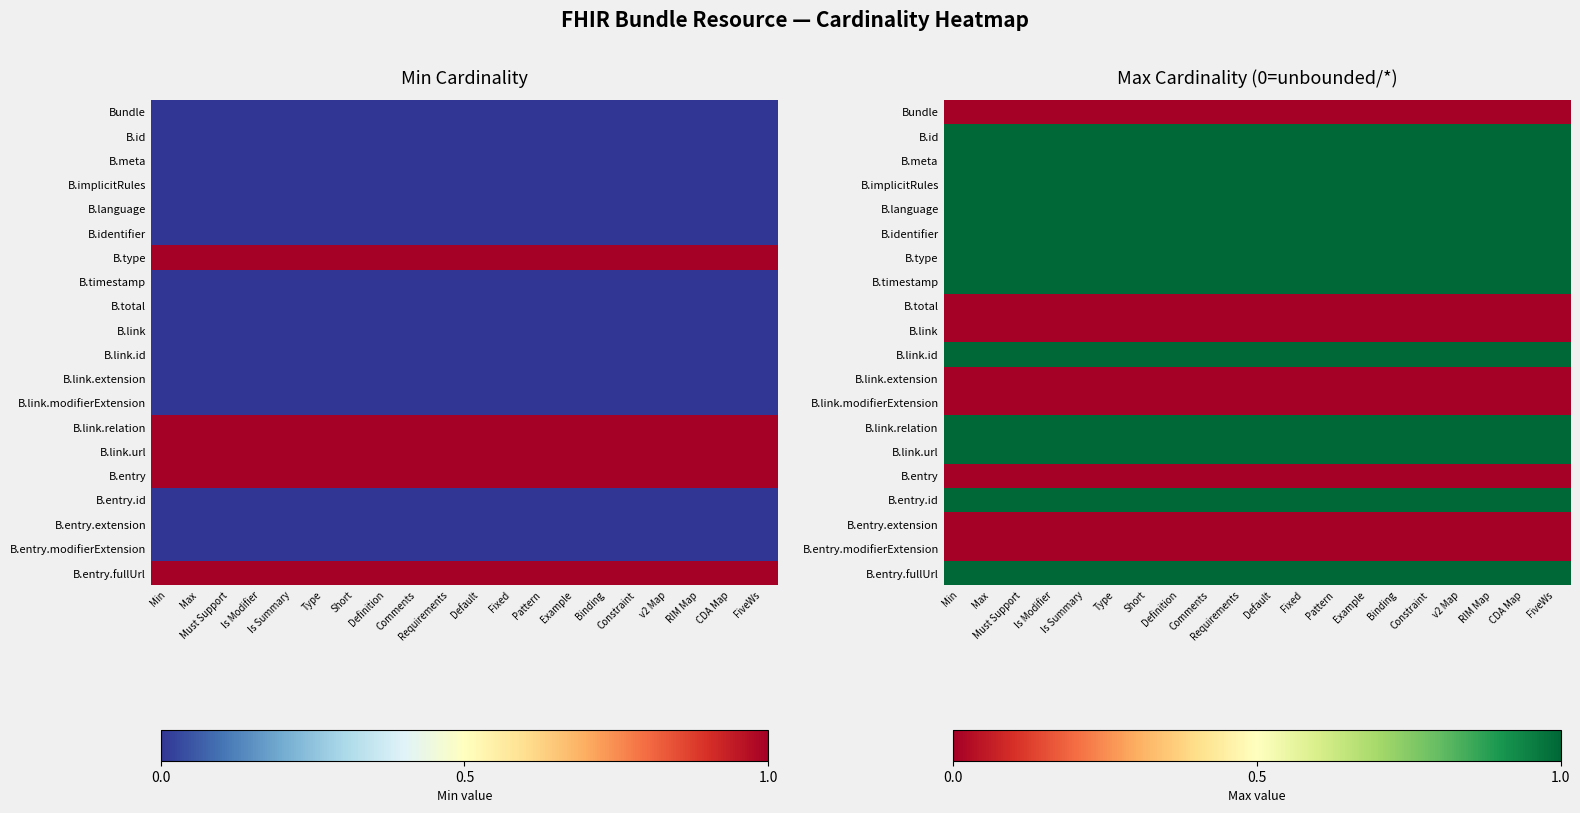

List the series in order of their peak value, lowest first.

Bundle, B.total, B.link, B.link.extension, B.link.modifierExtension, B.entry, B.entry.extension, B.entry.modifierExtension, B.id, B.meta, B.implicitRules, B.language, B.identifier, B.type, B.timestamp, B.link.id, B.link.relation, B.link.url, B.entry.id, B.entry.fullUrl